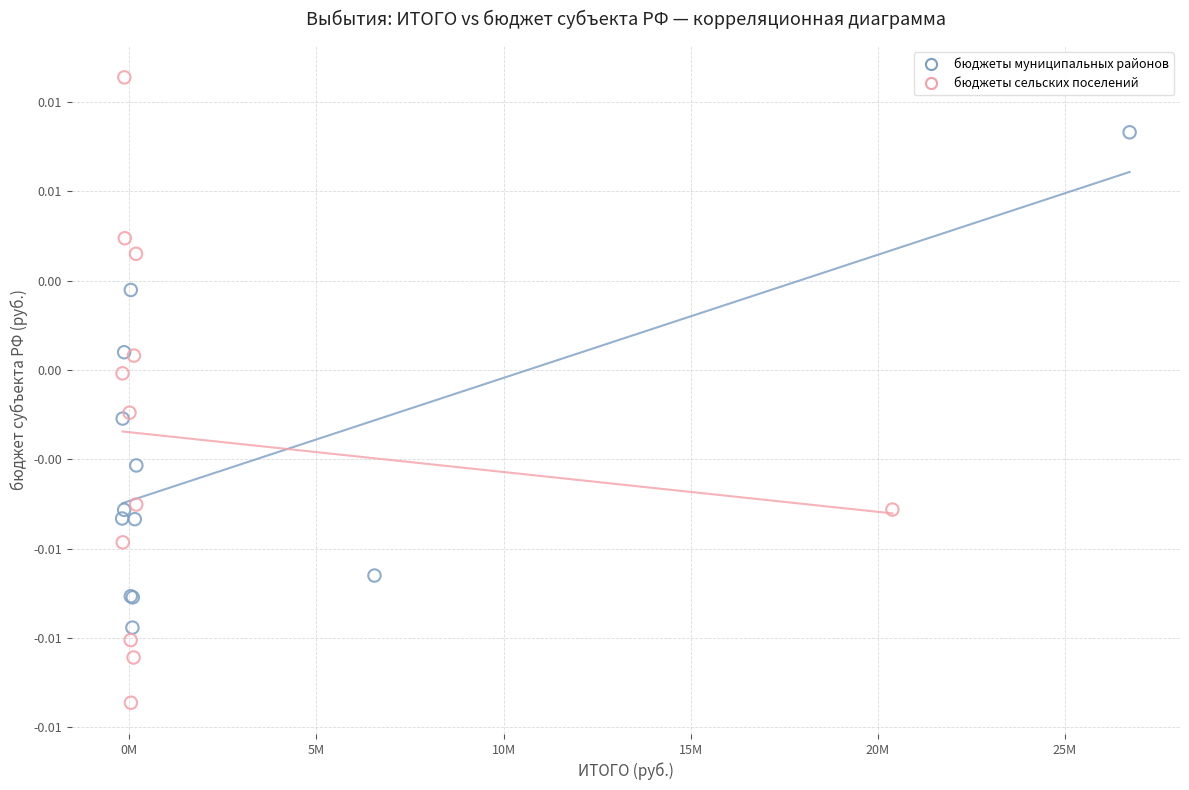

Which series reaches the maximum Y coordinate?

бюджеты сельских поселений